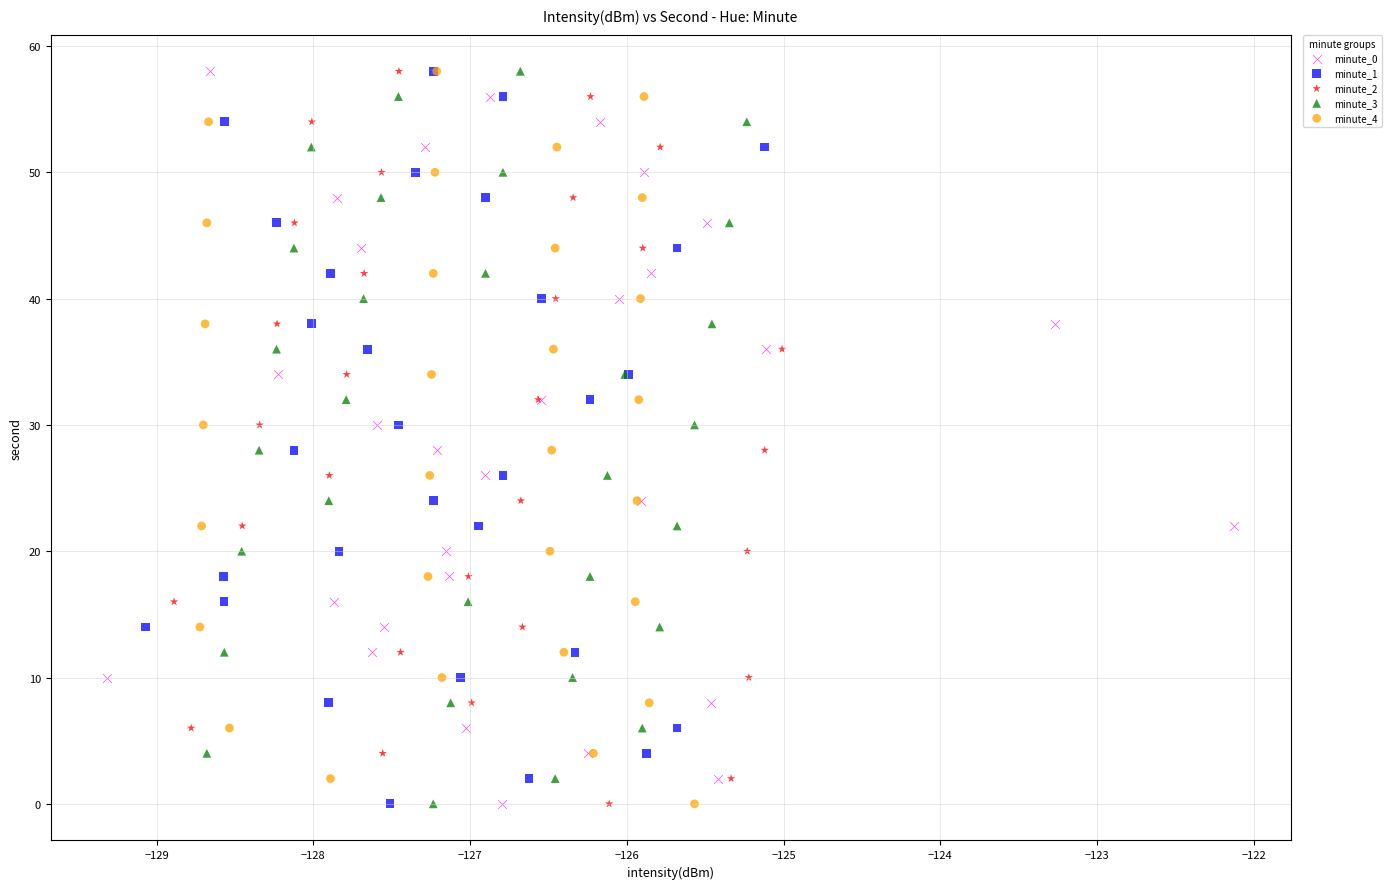

What are all the series names shown in the legend?

minute_0, minute_1, minute_2, minute_3, minute_4